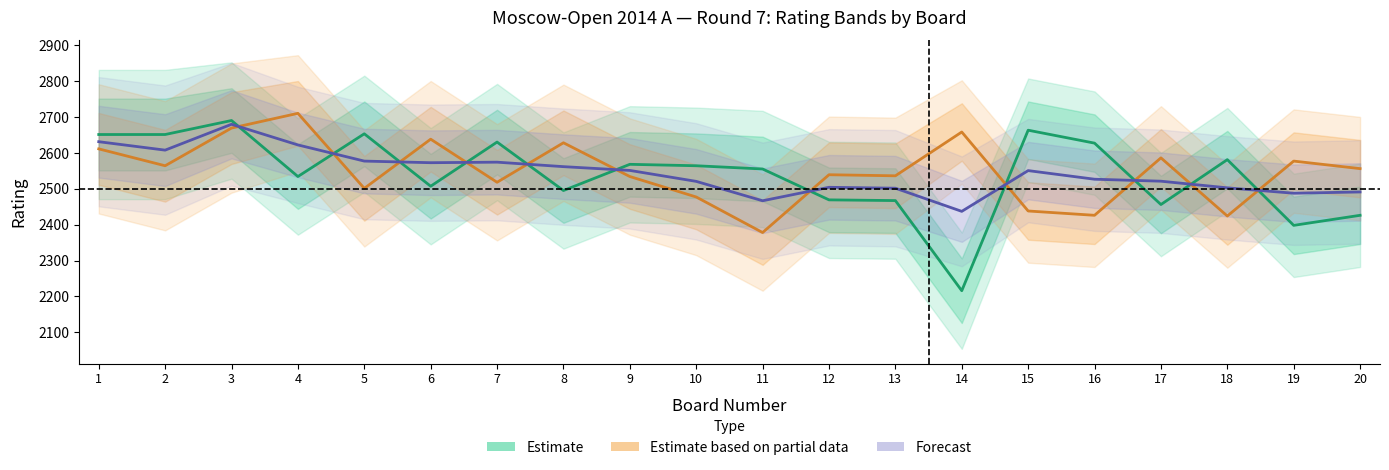

What is the average value of the Estimate based on partial data (Black Rating) series?

2548.4